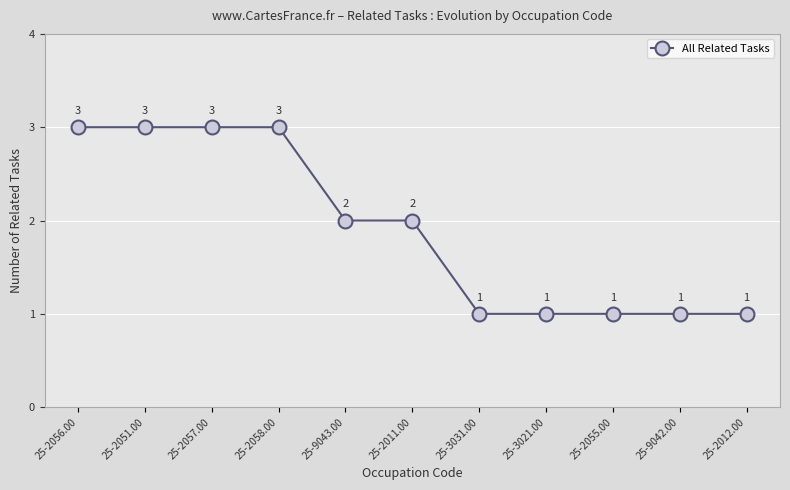

What is the greatest value displayed?

3